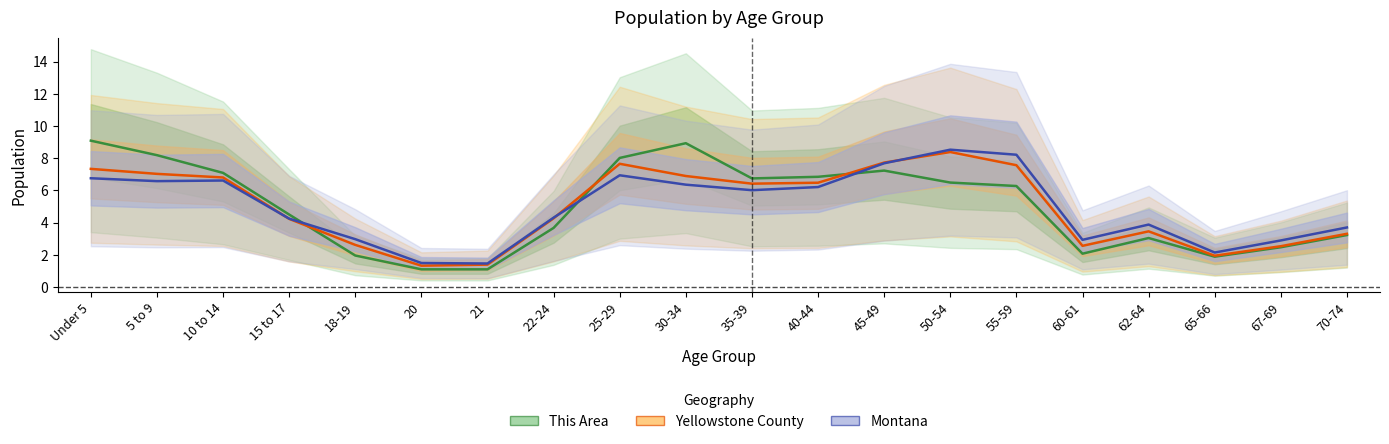

List the series in order of their peak value, lowest first.

Yellowstone County, Montana, This Area